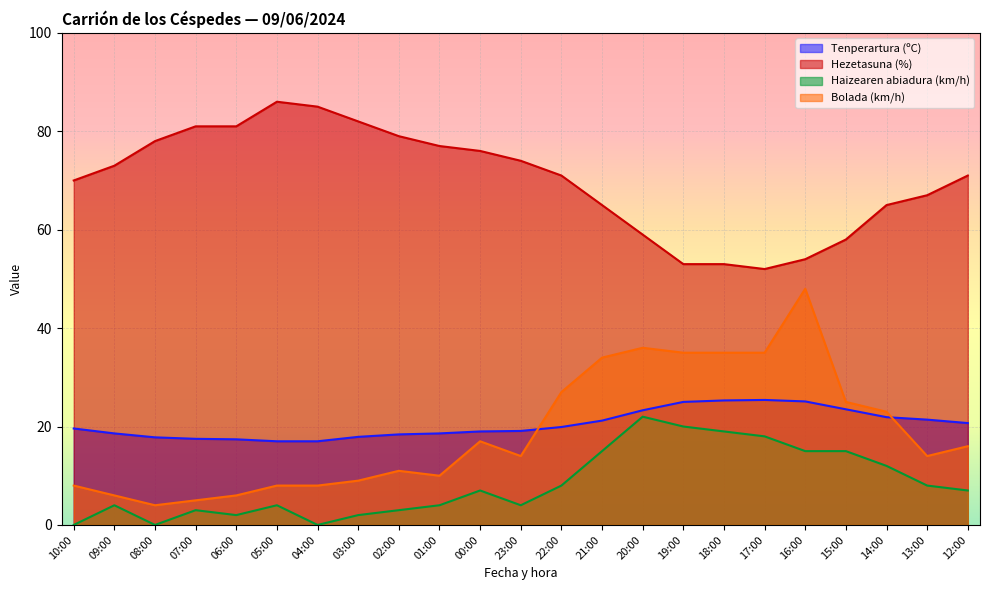

True or false: Tenperartura (ºC) has more than 2 points higher than both neighbors.

False